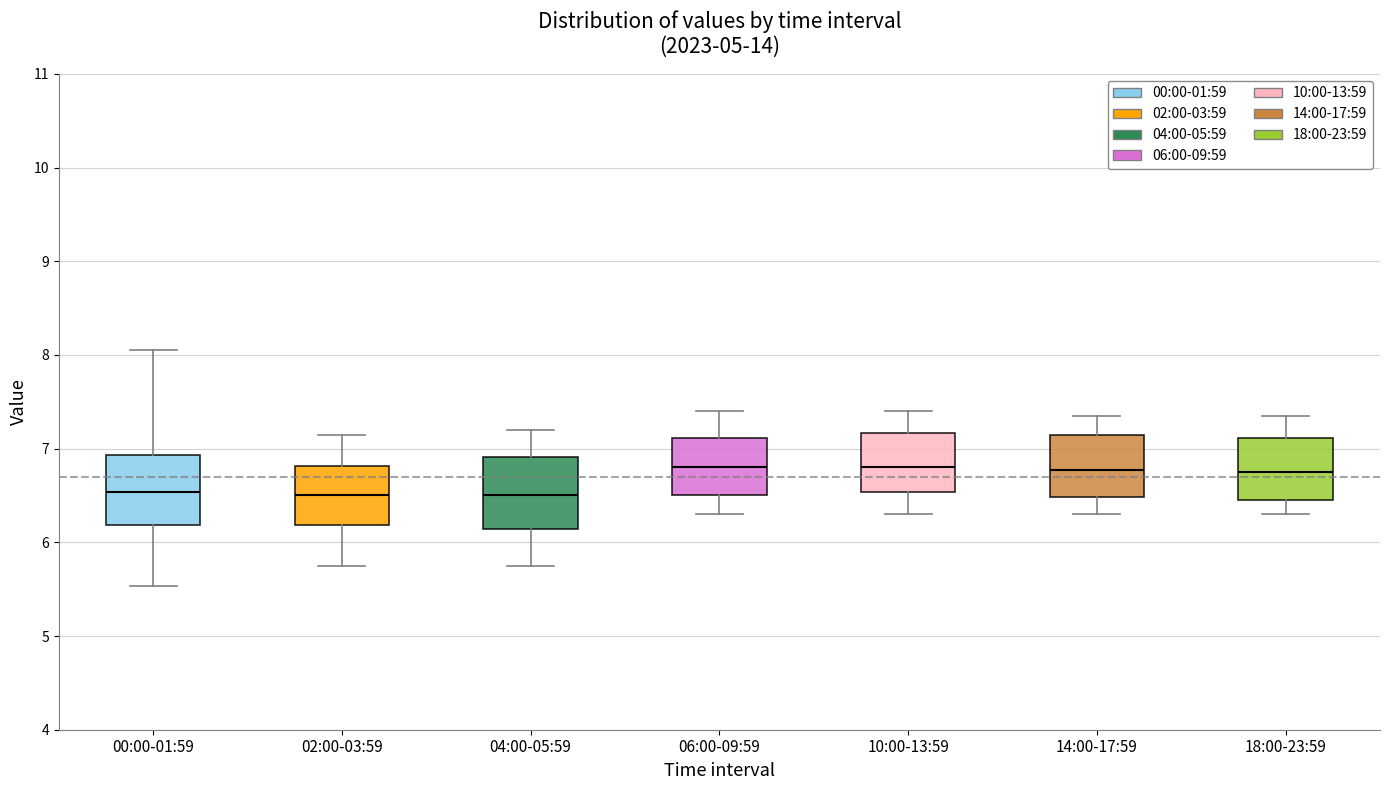

Reading left to right, transcribe this box plot: for each box, give where its median line is, the range the box spans, and where its two whiskers end, as read against the y-axis. The values are not printed on the chart, so give them approximately, as read against the axis.

00:00-01:59: median 6.5, box 6.2 to 6.9, whiskers 5.5 to 8.1
02:00-03:59: median 6.5, box 6.2 to 6.8, whiskers 5.8 to 7.2
04:00-05:59: median 6.5, box 6.1 to 6.9, whiskers 5.8 to 7.2
06:00-09:59: median 6.8, box 6.5 to 7.1, whiskers 6.3 to 7.4
10:00-13:59: median 6.8, box 6.5 to 7.2, whiskers 6.3 to 7.4
14:00-17:59: median 6.8, box 6.5 to 7.2, whiskers 6.3 to 7.4
18:00-23:59: median 6.8, box 6.5 to 7.1, whiskers 6.3 to 7.4